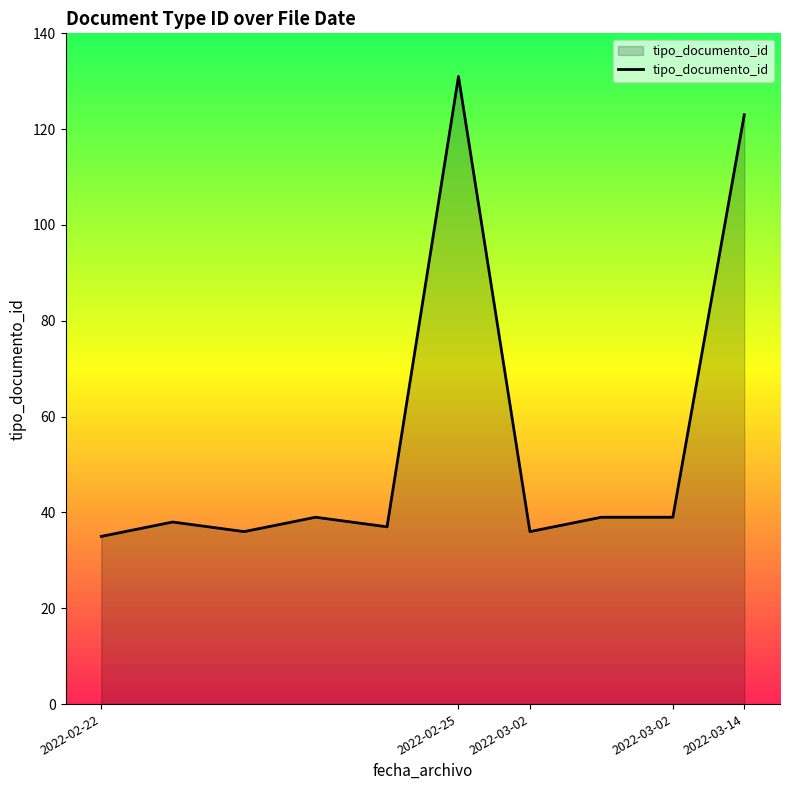

What is the minimum value shown in the chart?

35